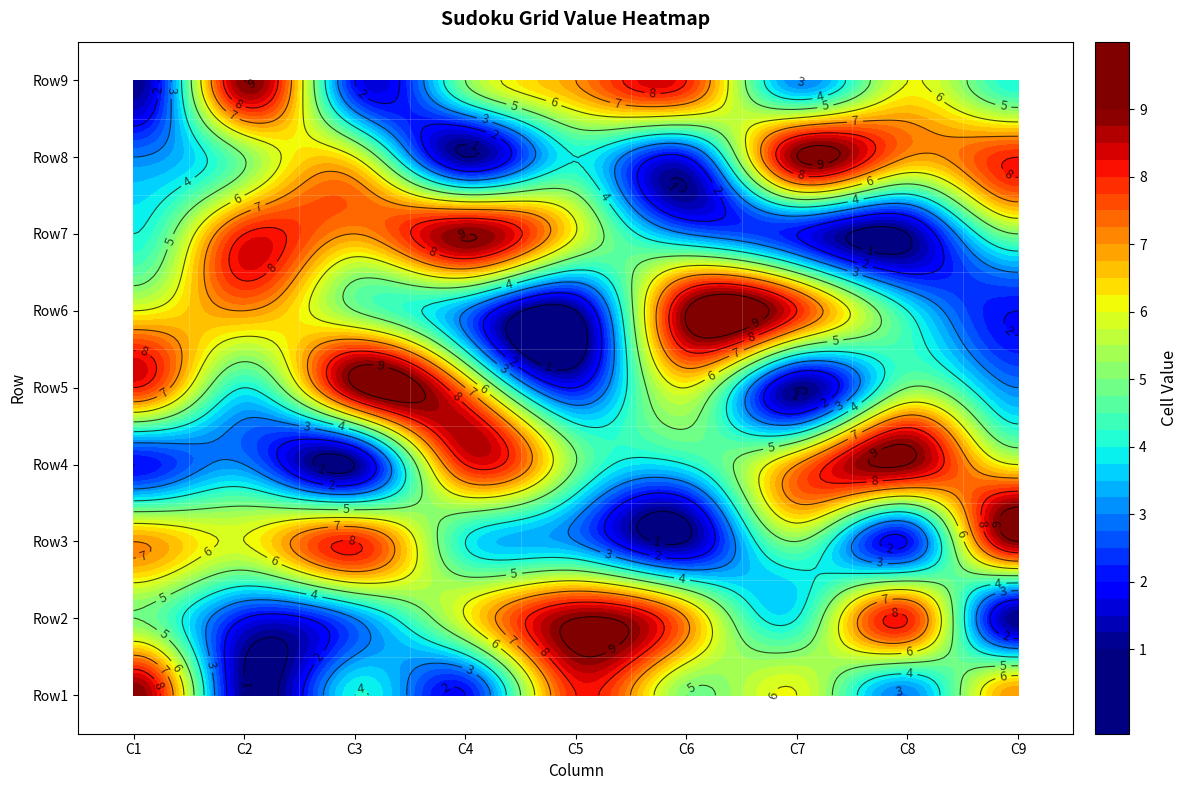

Which series has the widest spread of values?

Row1